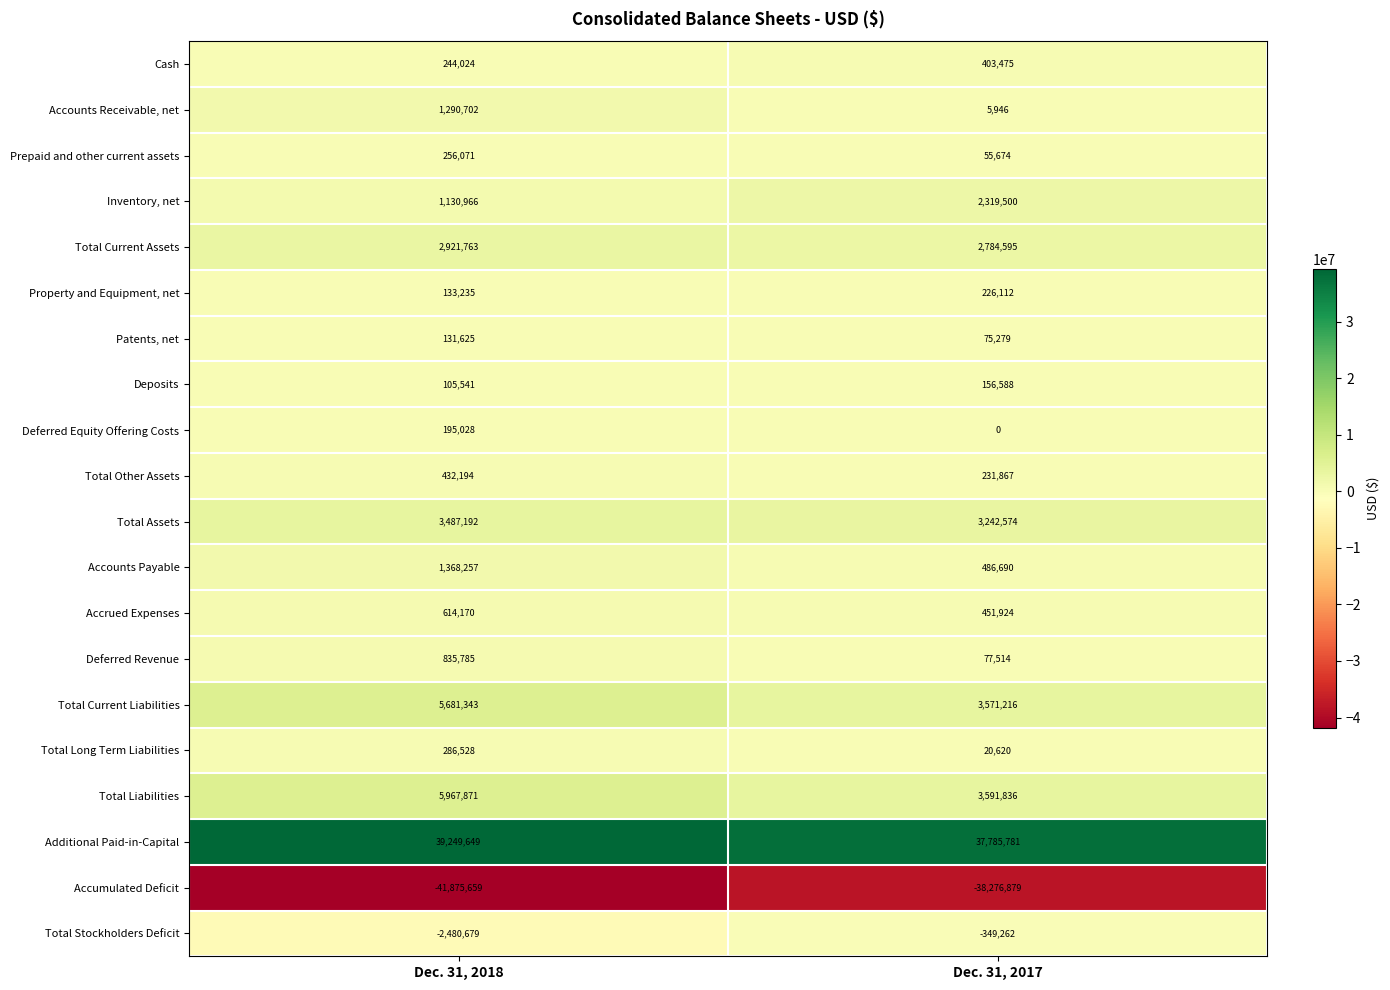

Rank the categories by Deferred Equity Offering Costs value from highest to lowest.

Dec. 31, 2018, Dec. 31, 2017